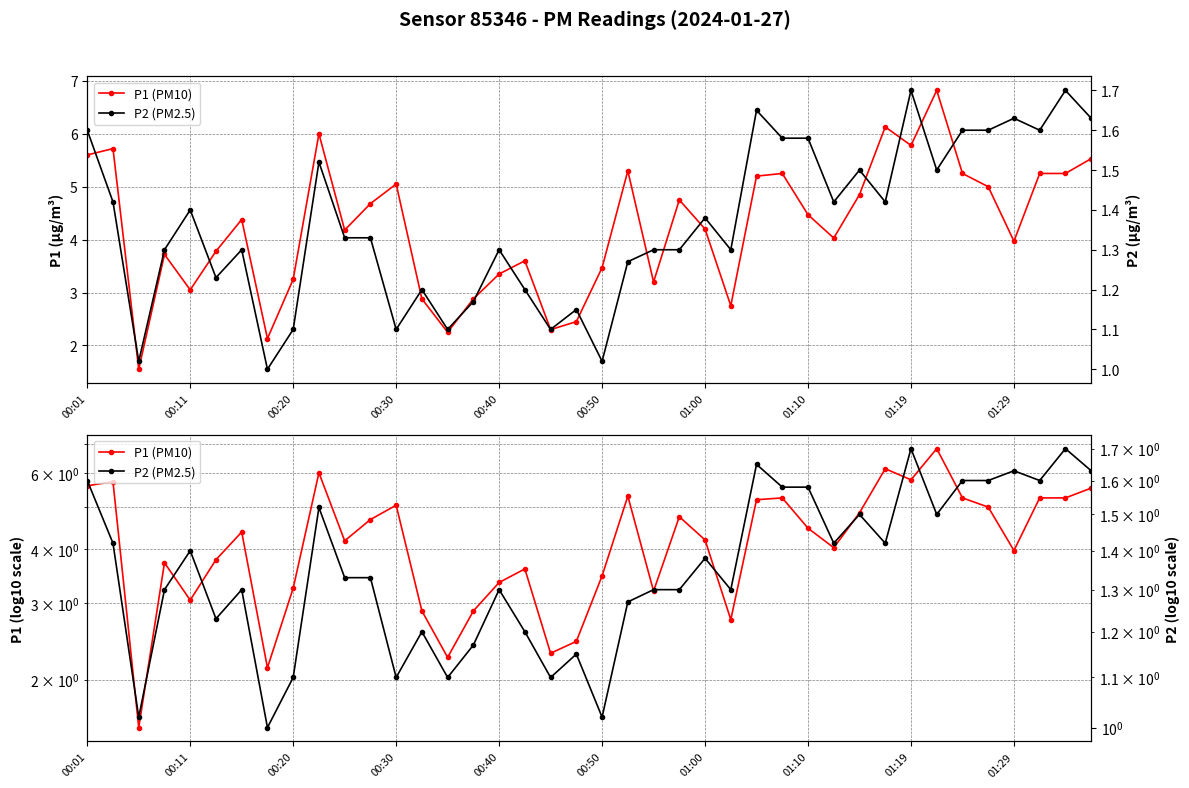

Does the chart display data point markers on the line(s)?

Yes